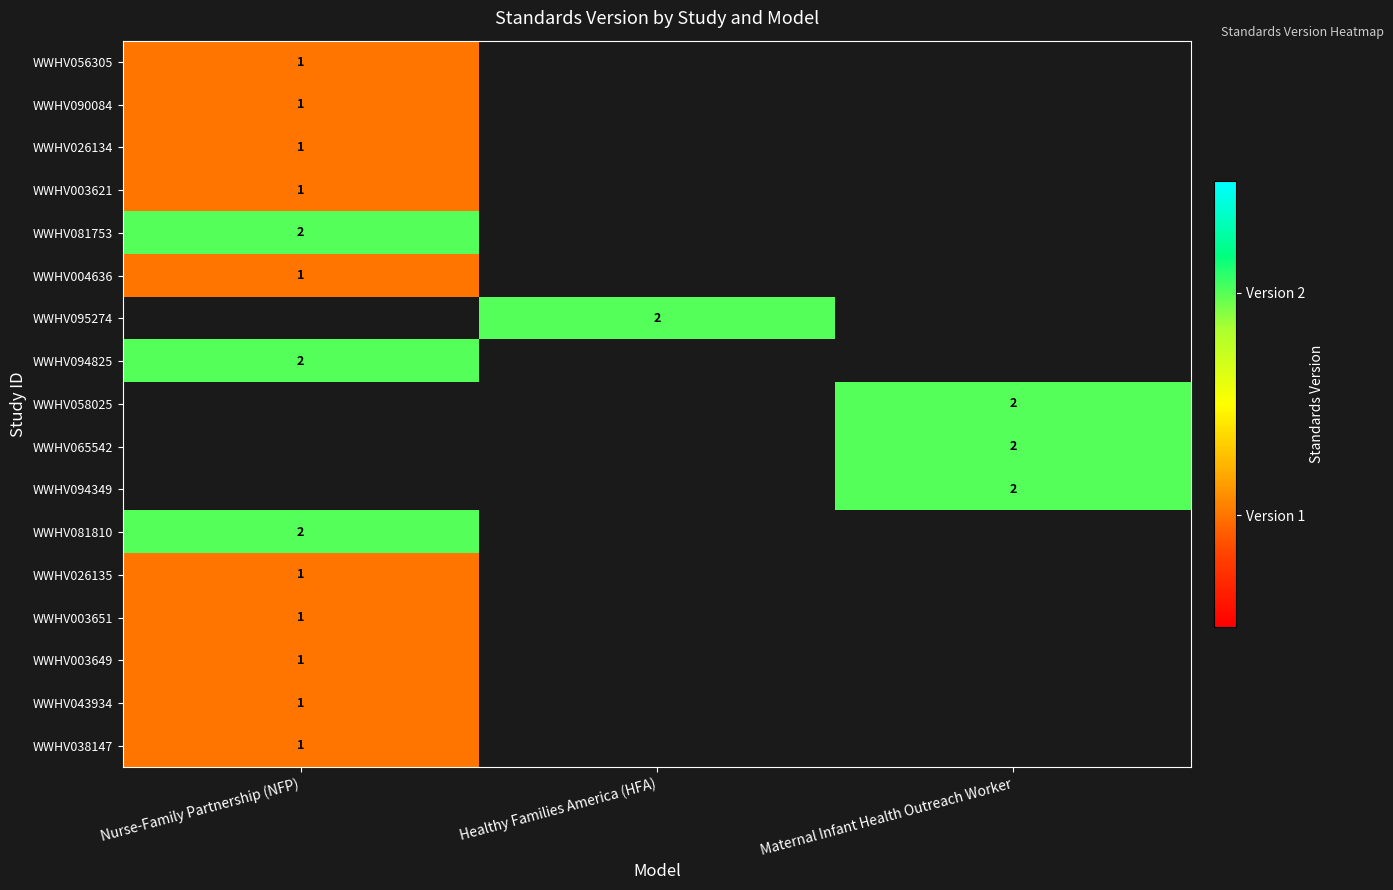

Which category has the lowest value across all series?

Nurse-Family Partnership (NFP)